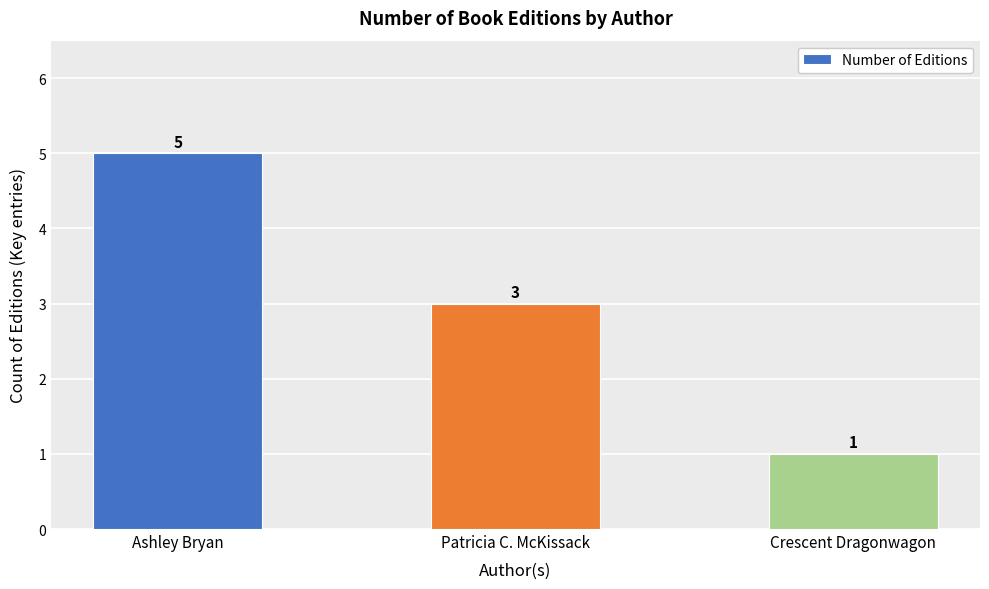

What is the value of the 2nd bar from the left?

3